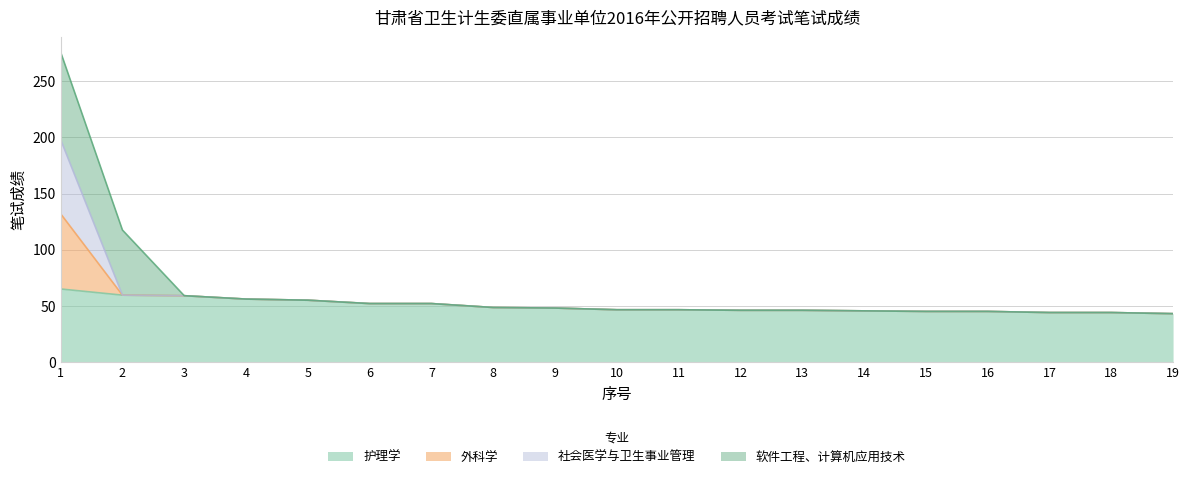

What are all the series names shown in the legend?

护理学, 外科学, 社会医学与卫生事业管理, 软件工程、计算机应用技术